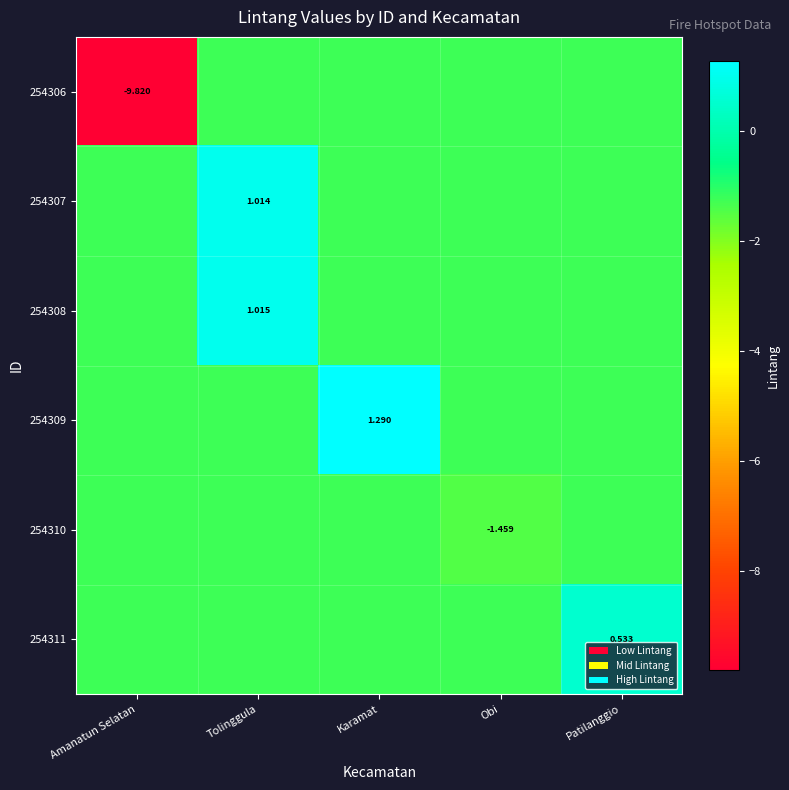

At which label is 254308 closest to 0?

Tolinggula